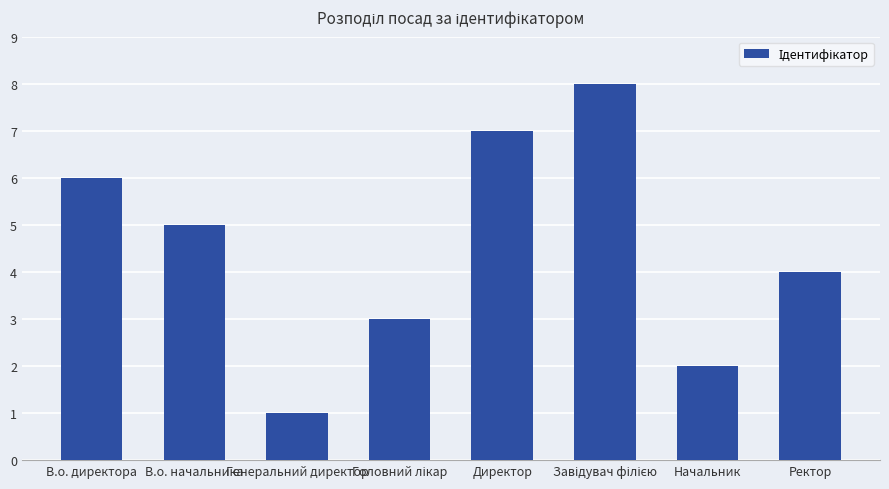

What is the label of the 5th bar from the left?

Директор